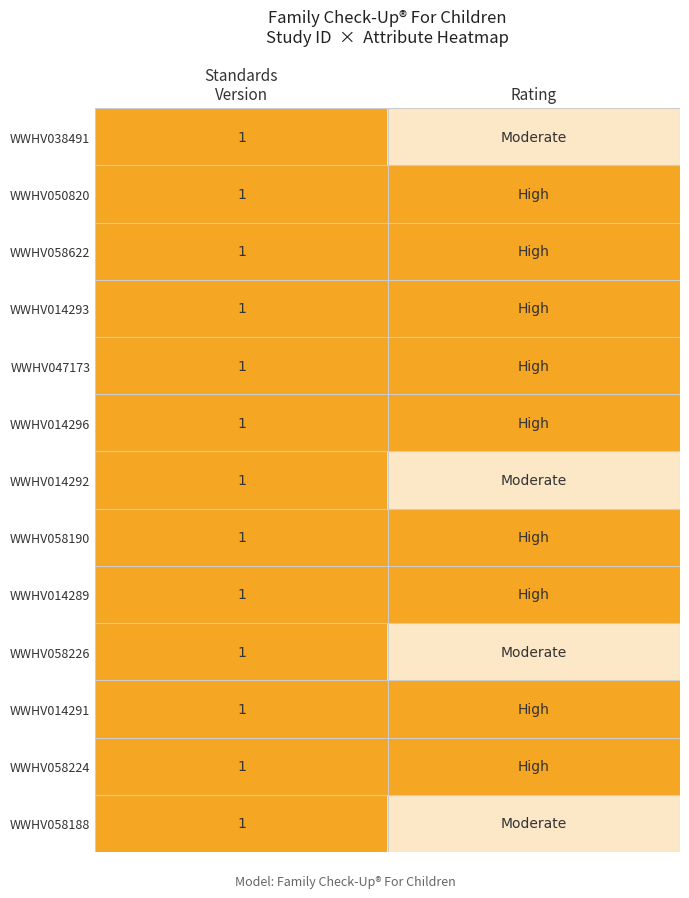

At which category is the sum across all series the highest?

Standards
Version